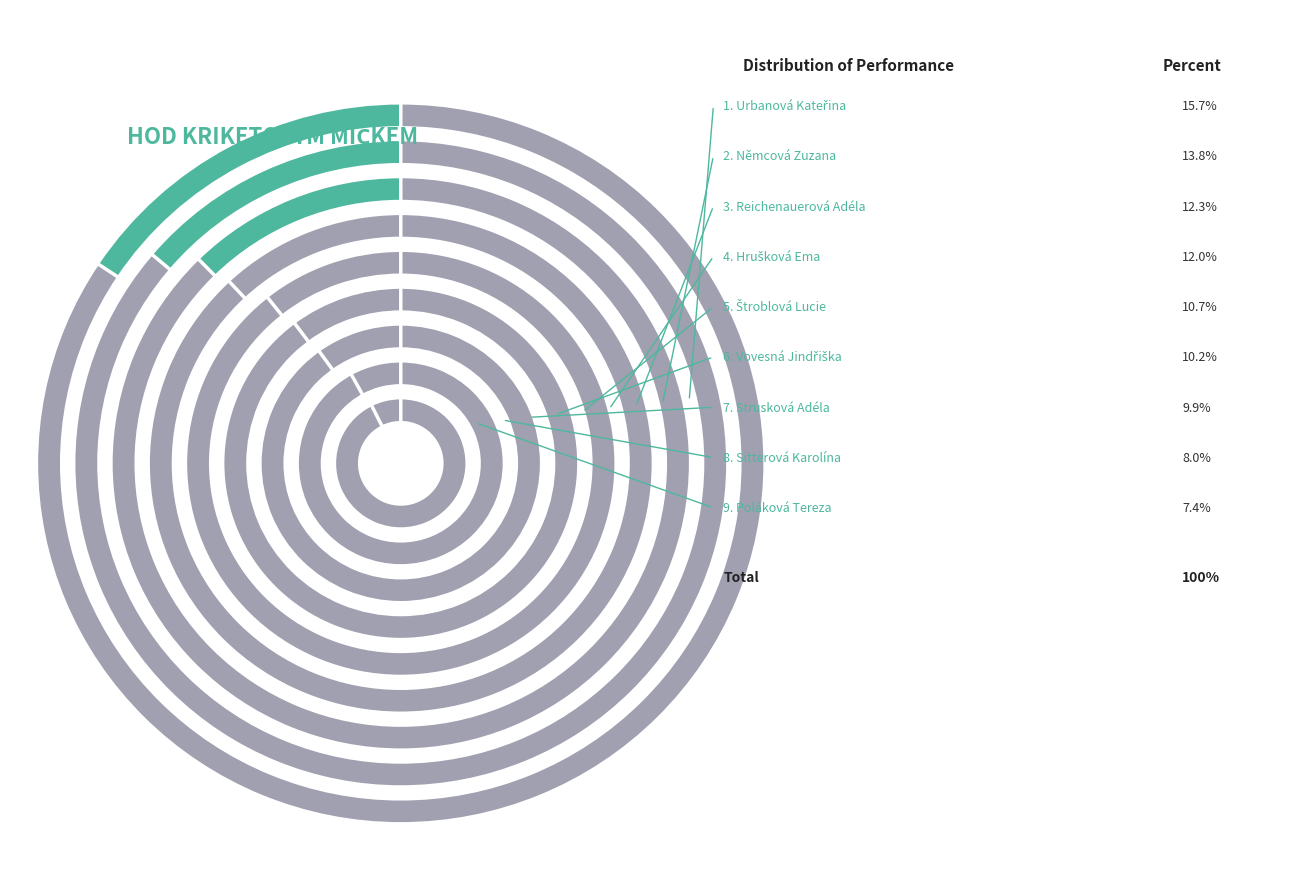

What percentage is NOT represented by Hrušková Ema?

88.0%